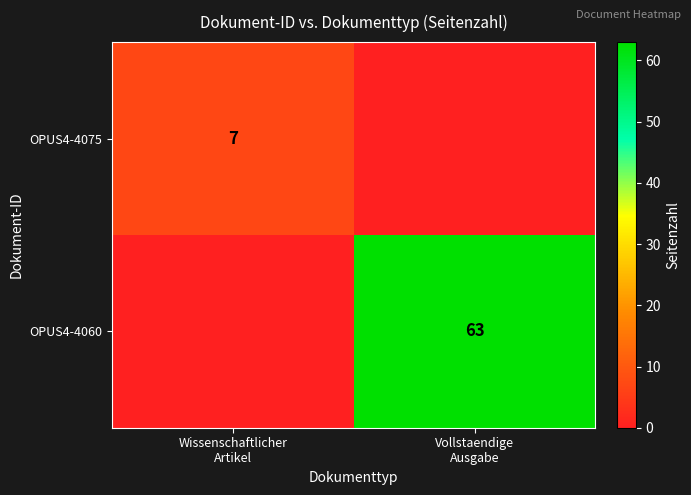

Rank the series at Wissenschaftlicher Artikel from highest to lowest value.

OPUS4-4075, OPUS4-4060